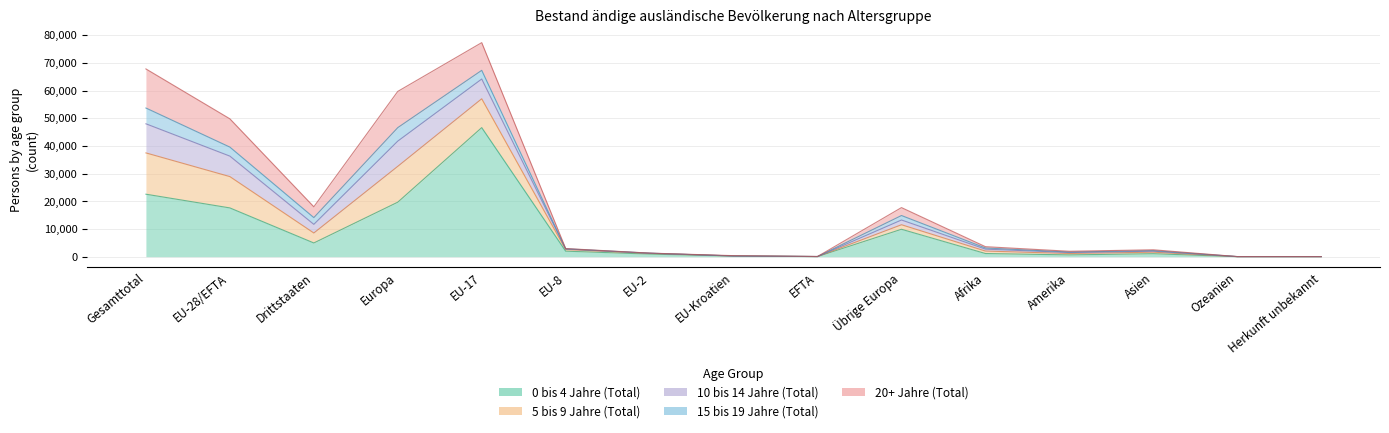

How many lines are shown in the chart?

5